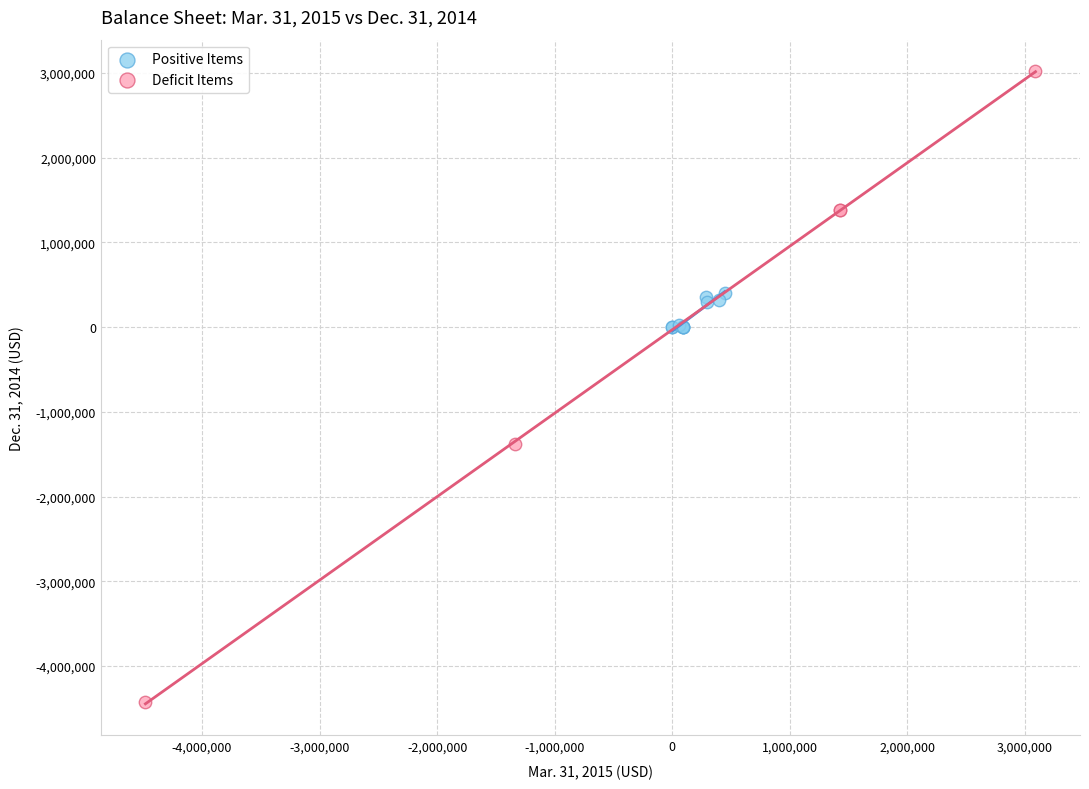

Which series reaches the maximum Y coordinate?

Deficit Items